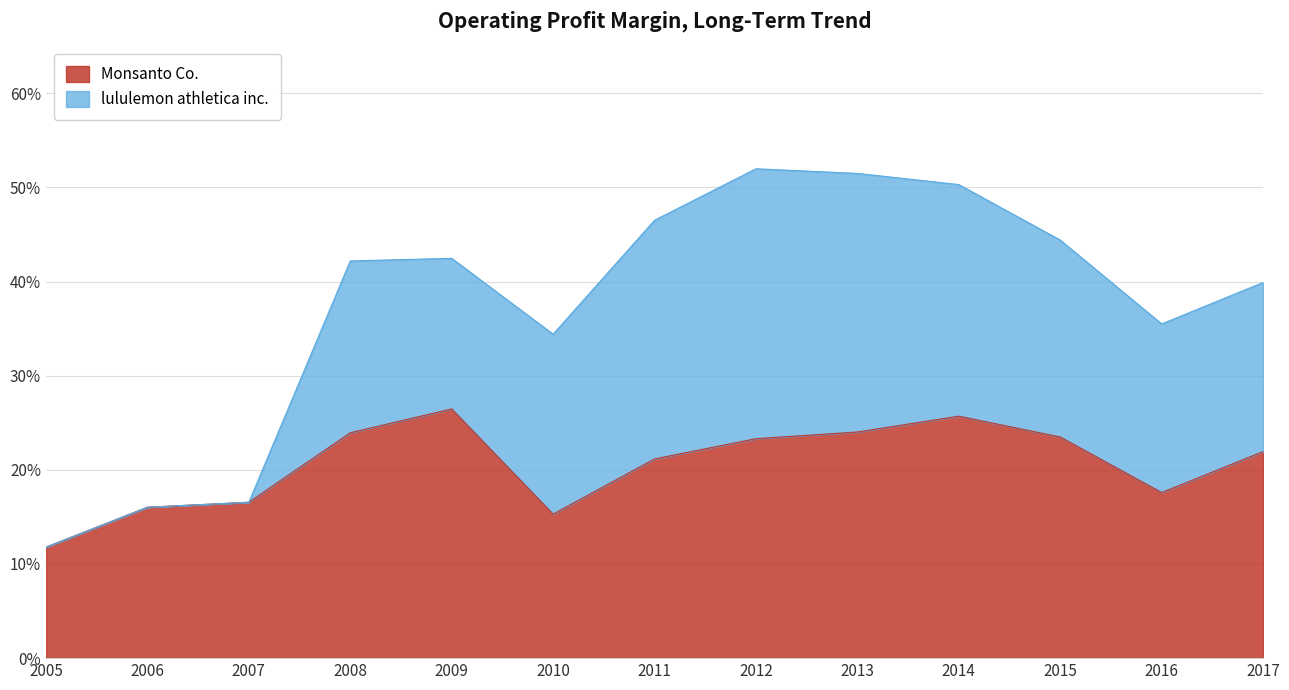

What is the approximate value at 2008?

0.2